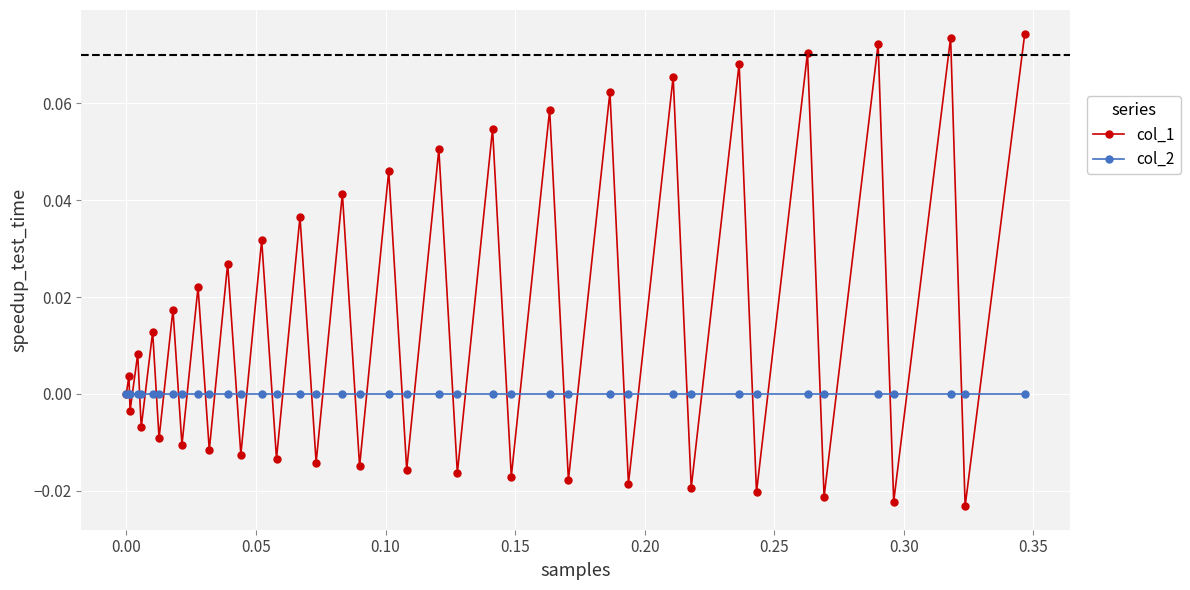

True or false: col_1 has more than 1 interior local peaks.

True